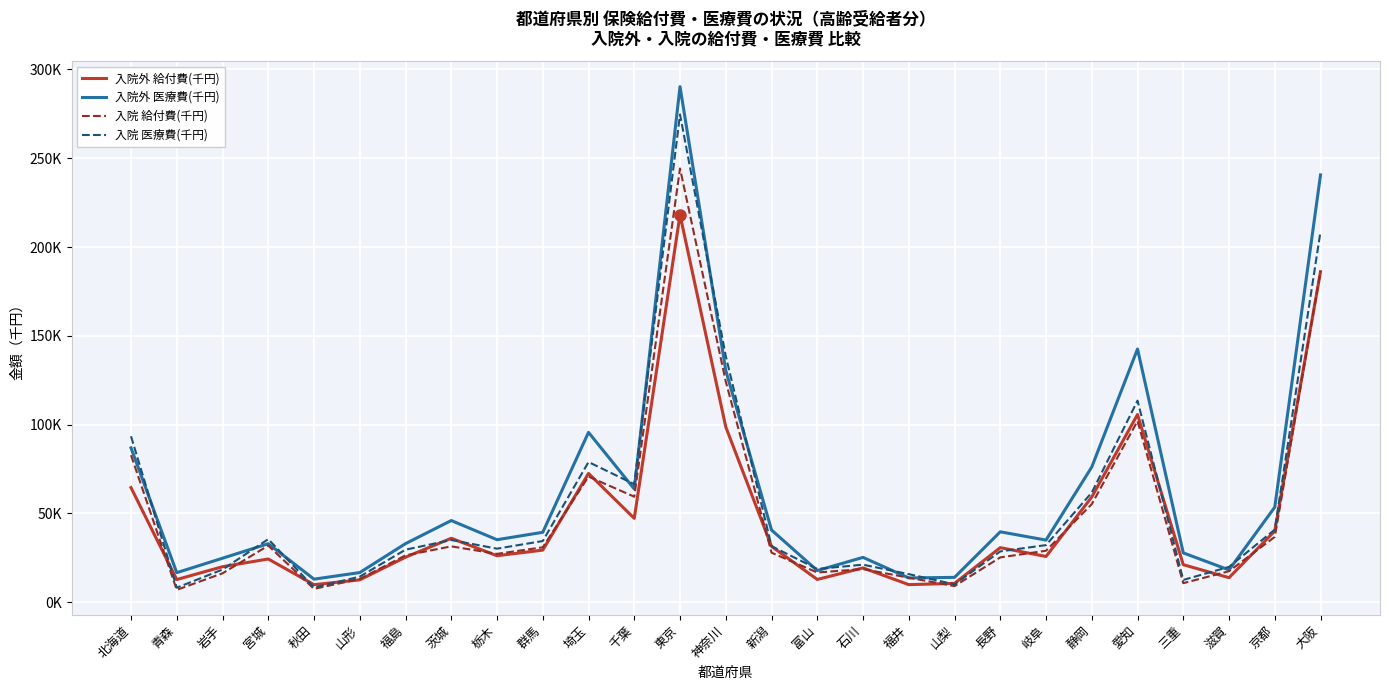

Reading right to left, transcribe all the data shown in this chart.

入院外 給付費(千円): 大阪=186107.4	京都=40064.0	滋賀=13772.7	三重=21090.2	愛知=105674.7	静岡=59211.2	岐阜=25720.4	長野=30682.0	山梨=10568.3	福井=9856.1	石川=19281.3	富山=12781.2	新潟=31425.9	神奈川=98696.0	東京=218155.0	千葉=47191.8	埼玉=72498.6	群馬=29299.2	栃木=26137.1	茨城=35971.3	福島=25303.4	山形=12557.6	秋田=9832.7	宮城=24308.3	岩手=19956.0	青森=12728.2	北海道=64493.8
入院外 医療費(千円): 大阪=240620.8	京都=53499.8	滋賀=18131.0	三重=27737.9	愛知=142572.2	静岡=76111.0	岐阜=34947.4	長野=39612.2	山梨=13948.9	福井=13628.1	石川=25211.8	富山=17771.6	新潟=40621.7	神奈川=130547.5	東京=290343.4	千葉=63733.4	埼玉=95614.4	群馬=39335.5	栃木=35158.5	茨城=45957.5	福島=32947.4	山形=16651.7	秋田=12943.5	宮城=32913.0	岩手=24733.5	青森=16603.8	北海道=86882.8
入院 給付費(千円): 大阪=186436.2	京都=36757.8	滋賀=17417.4	三重=10677.2	愛知=101977.8	静岡=55193.7	岐阜=28954.6	長野=25199.5	山梨=9032.4	福井=13771.6	石川=18623.2	富山=16691.6	新潟=27862.7	神奈川=124283.2	東京=244259.6	千葉=59384.4	埼玉=70731.3	群馬=30888.0	栃木=27188.1	茨城=31417.1	福島=26337.1	山形=13046.9	秋田=7487.3	宮城=31826.0	岩手=16230.5	青森=6919.8	北海道=82778.1
入院 医療費(千円): 大阪=208830.9	京都=40844.4	滋賀=19854.3	三重=12505.6	愛知=113492.0	静岡=61715.7	岐阜=32122.7	長野=28575.1	山梨=10036.0	福井=15770.3	石川=21103.2	富山=18682.7	新潟=31541.5	神奈川=138608.9	東京=274659.5	千葉=66426.6	埼玉=78911.7	群馬=34414.6	栃木=30120.8	茨城=34985.7	福島=29543.0	山形=14356.0	秋田=8247.7	宮城=35468.8	岩手=18355.0	青森=8132.2	北海道=93414.9